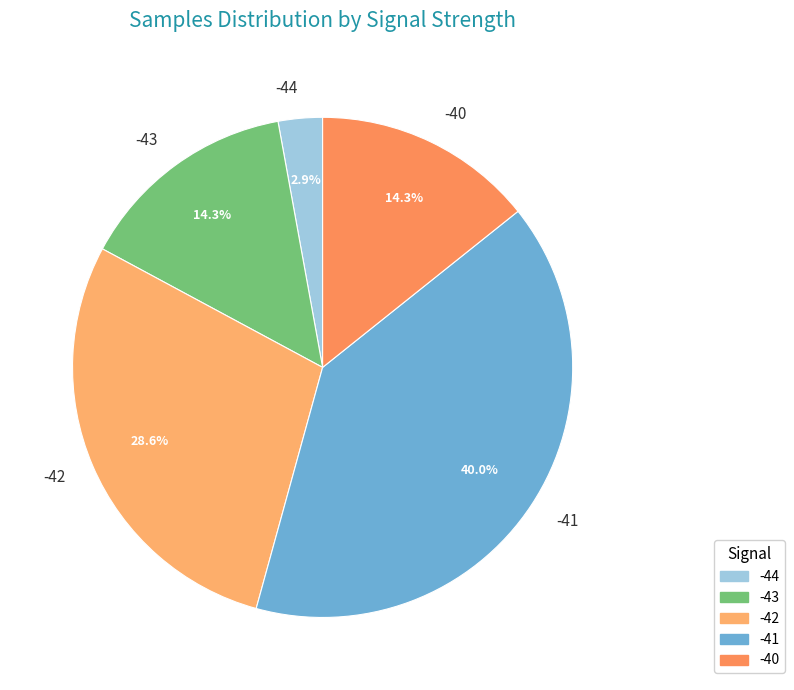

Count the number of slices in the pie.

5